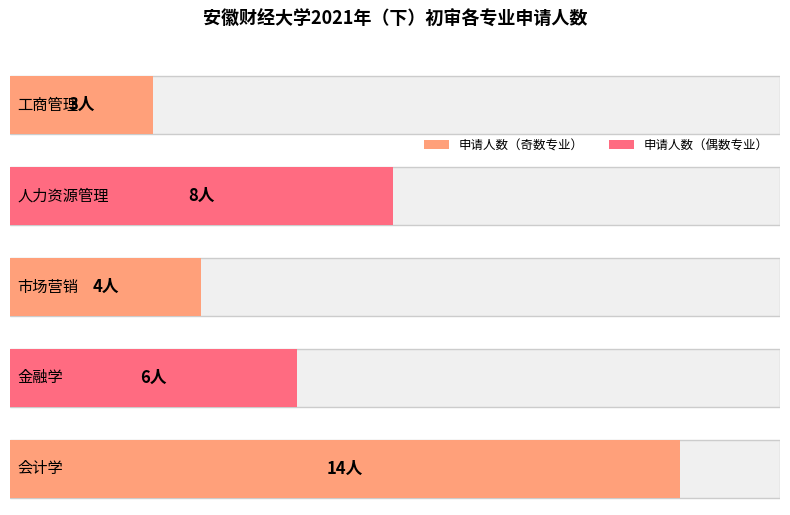

What position from the right is 会计学?

1